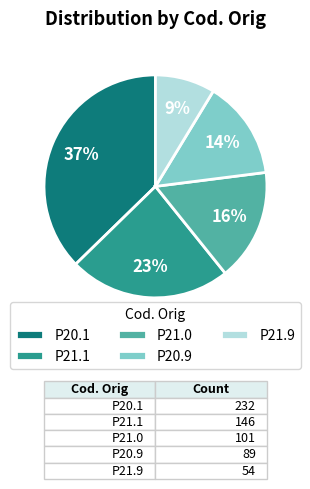

Combined, do P21.1 and P20.1 account for over 50%?

Yes